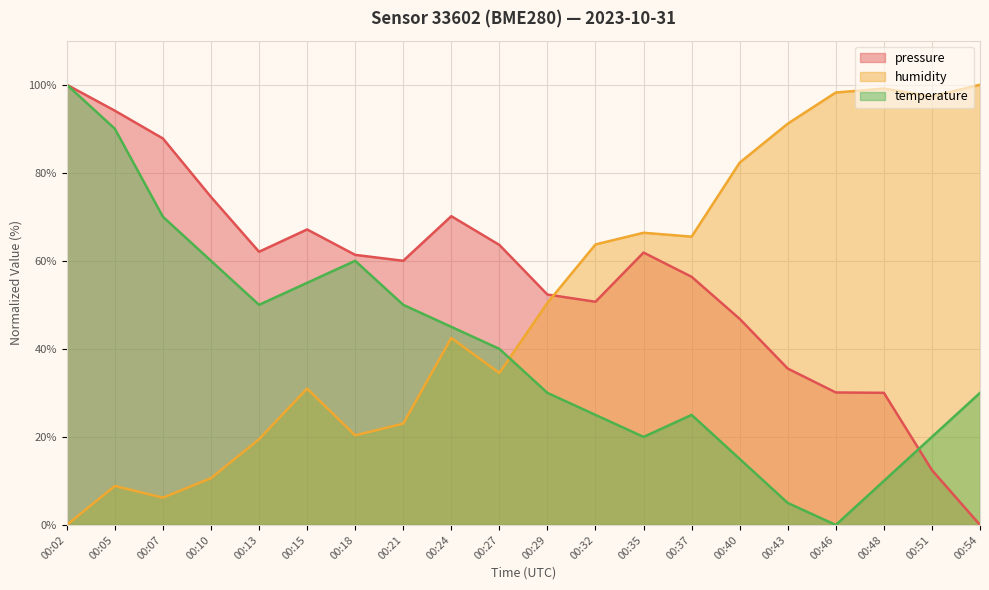

What is the sum of all temperature values?

800.0